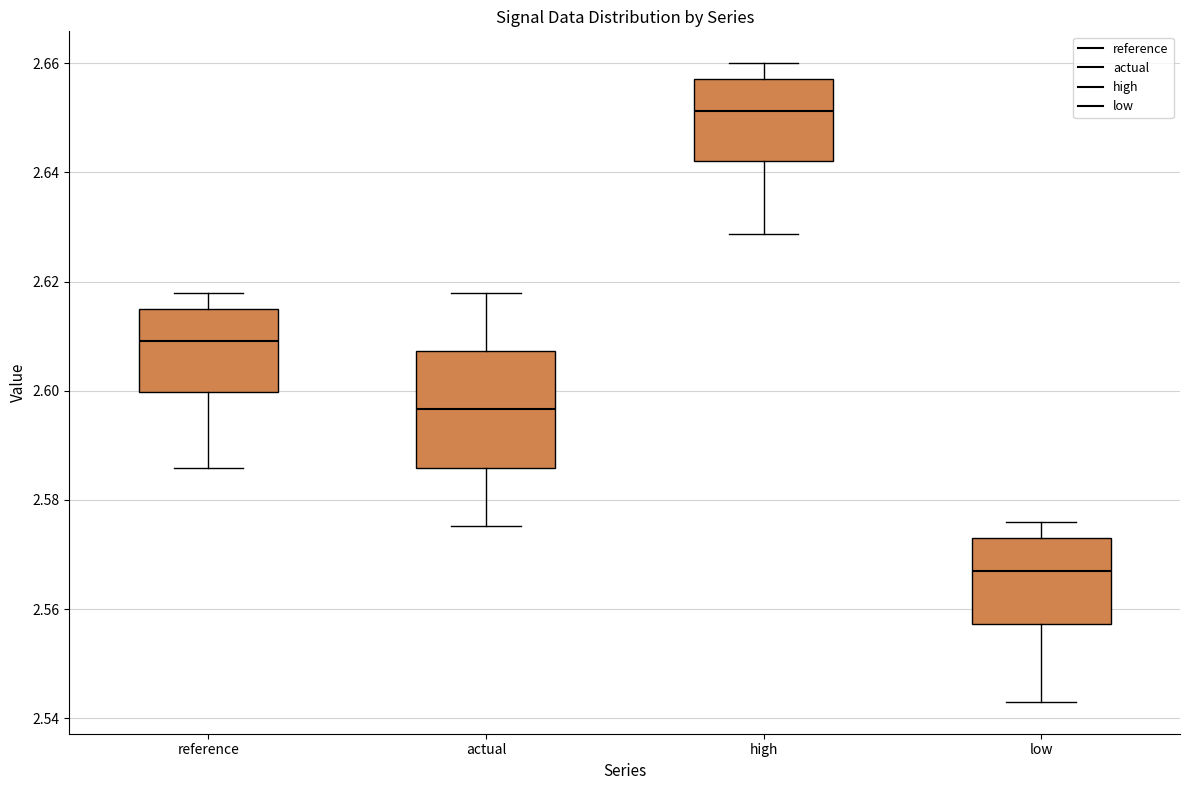

Comparing the boxes themselves (not the whiskers), which one is the tallest?

actual